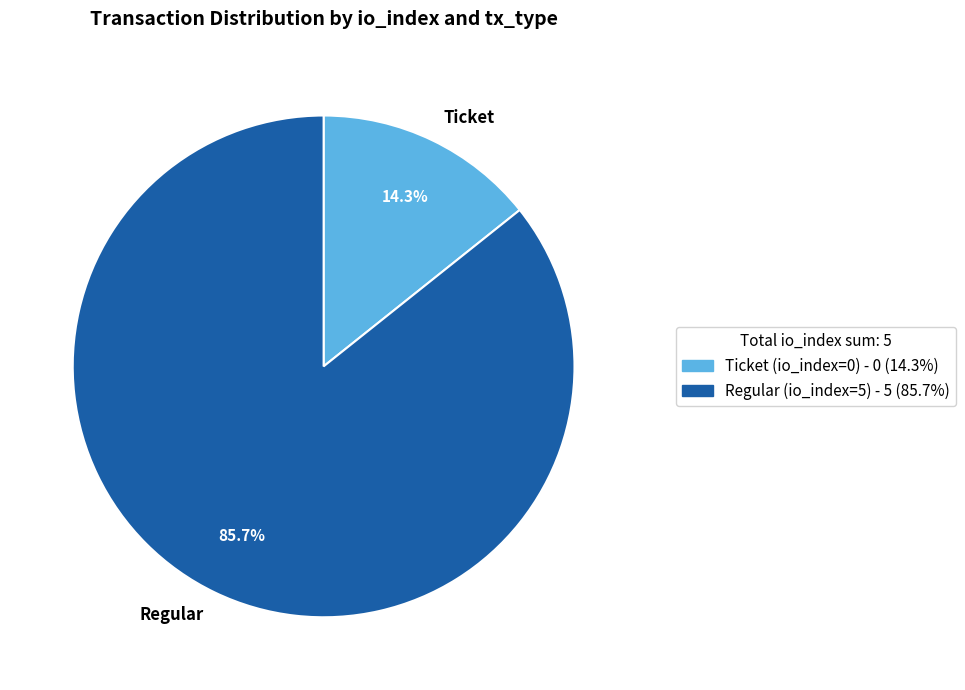

Which has a higher value, Regular or Ticket?

Regular